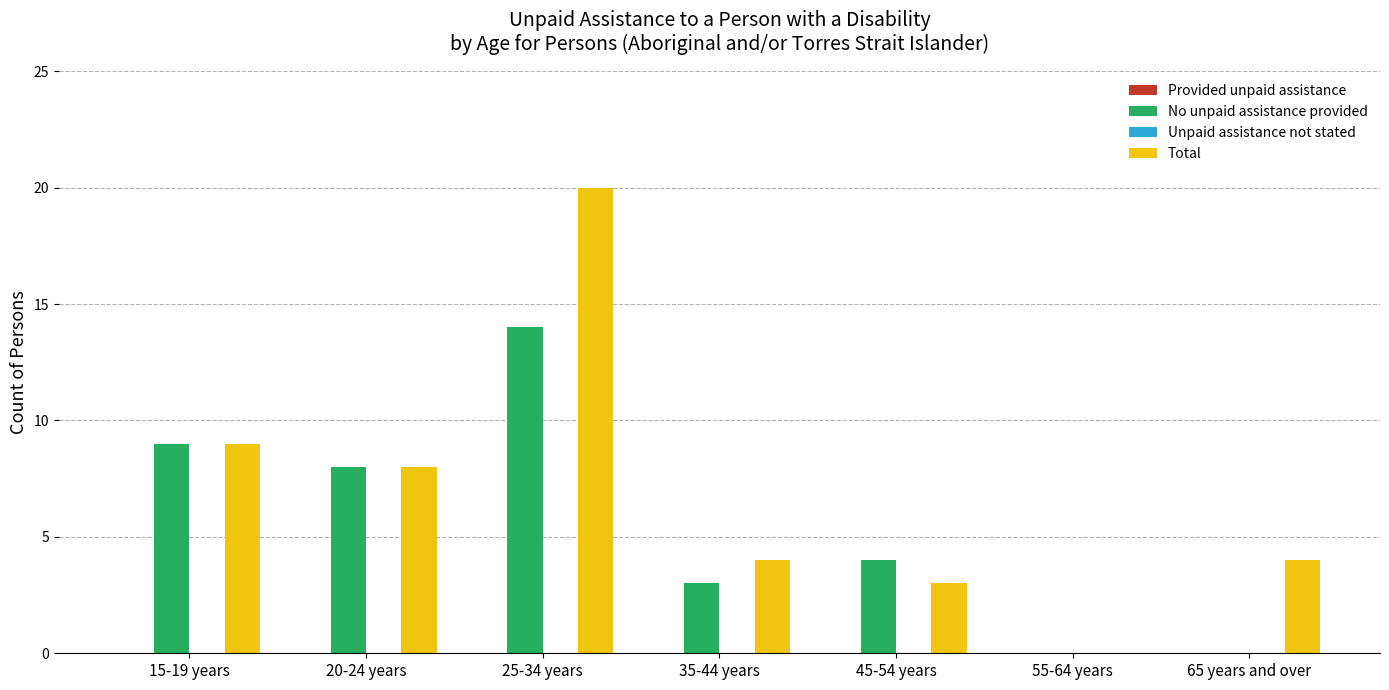

True or false: No unpaid assistance provided has a value of 14 at 25-34 years.

True